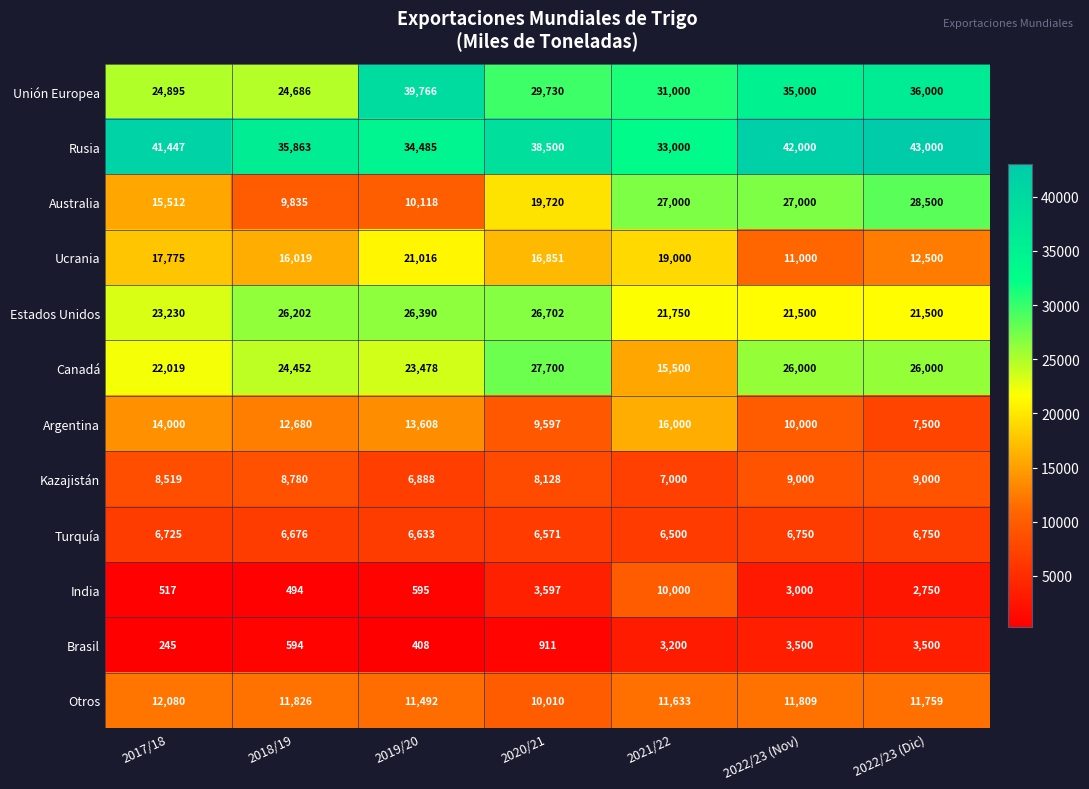

What is the maximum value shown in the chart?

43000